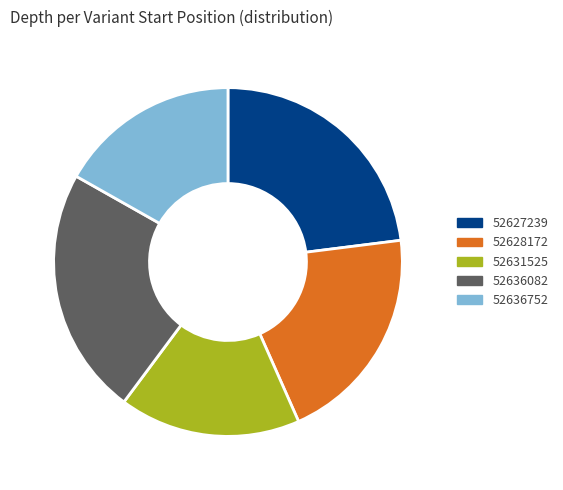

True or false: 52627239 accounts for 23% of the total.

True